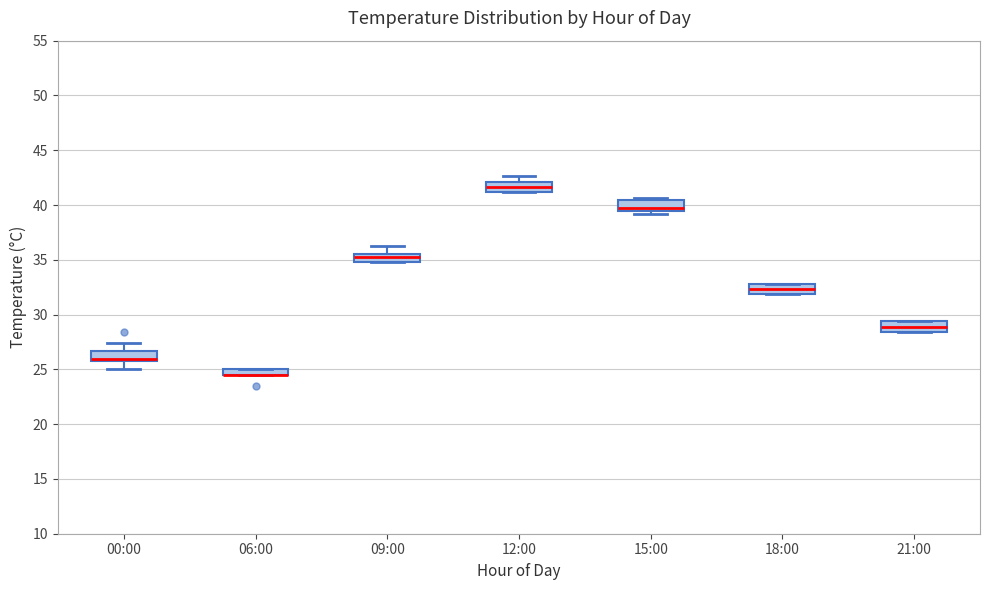

Where is the upper edge of the box for 09:00 on the y-axis? The values are not printed on the chart, so give them approximately, as read against the axis.

35.5